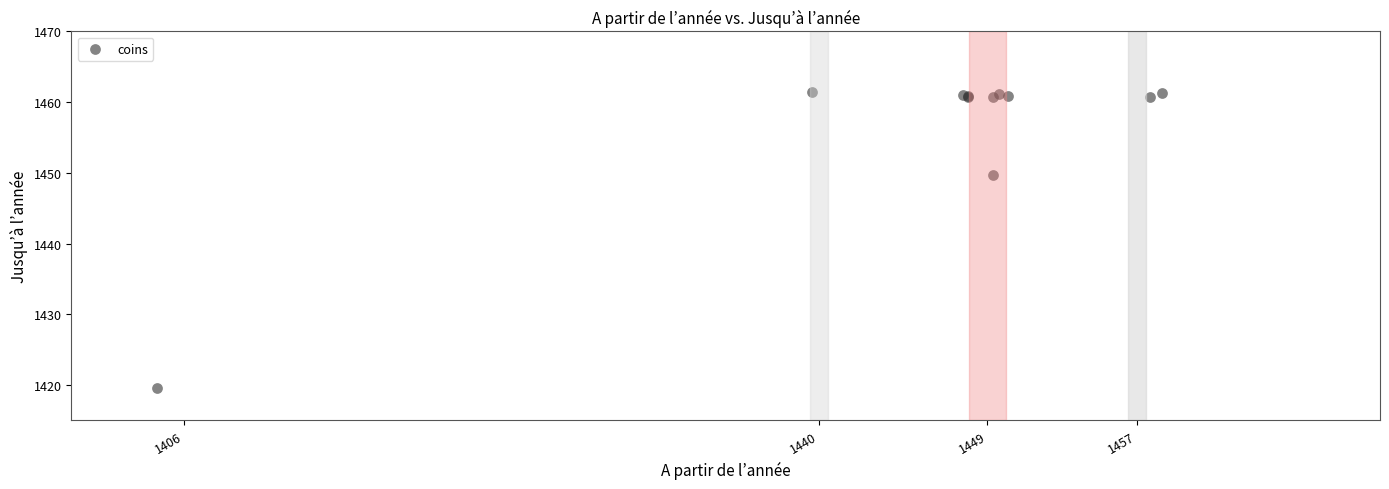

What Y value in the scatter plot is closest to 1440?

1449.7